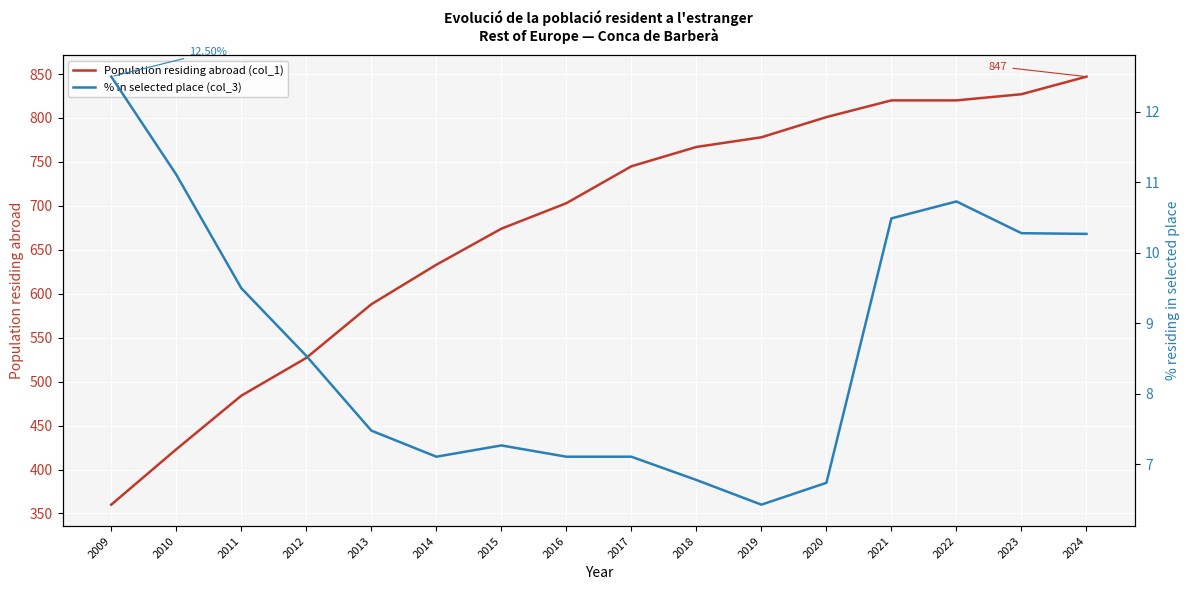

What is the sum of the Population residing abroad (col_1) values at 2013 and 2014?

1221